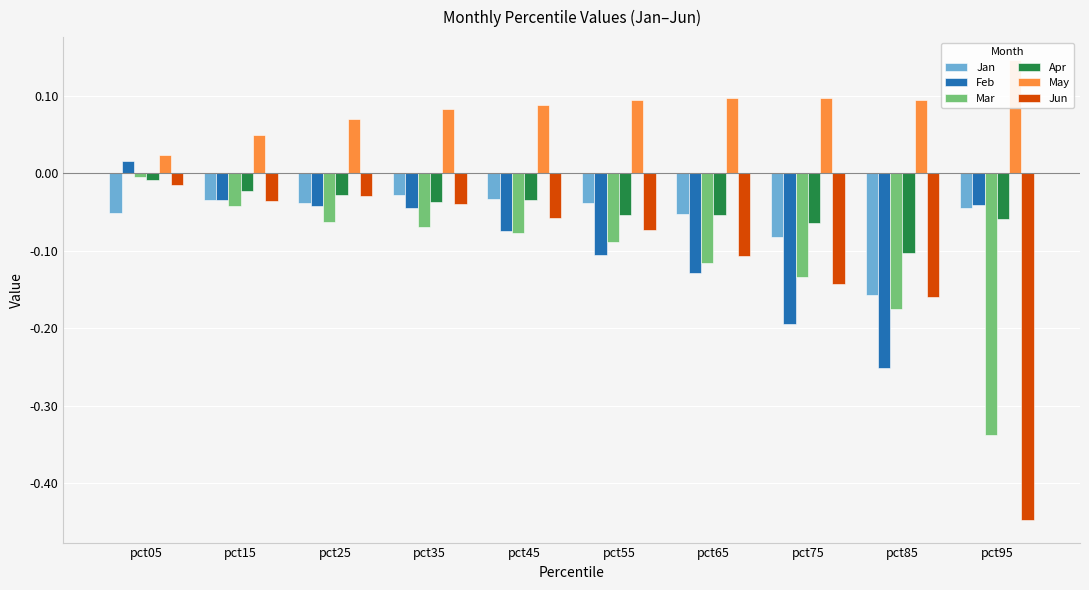

At how many categories does at least one series exceed 0?

10